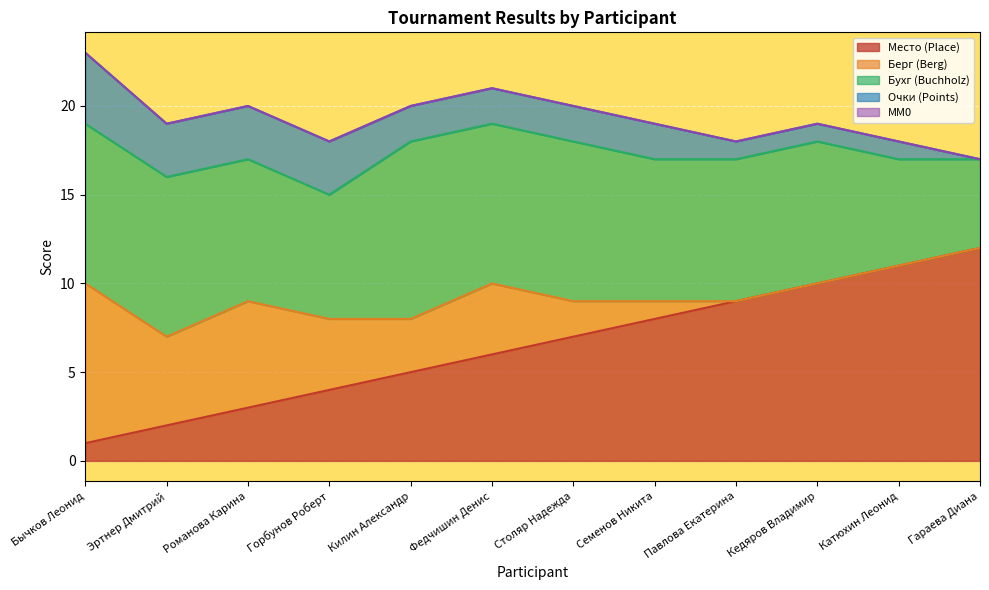

Count the Очки values in the range 1 to 3.

10